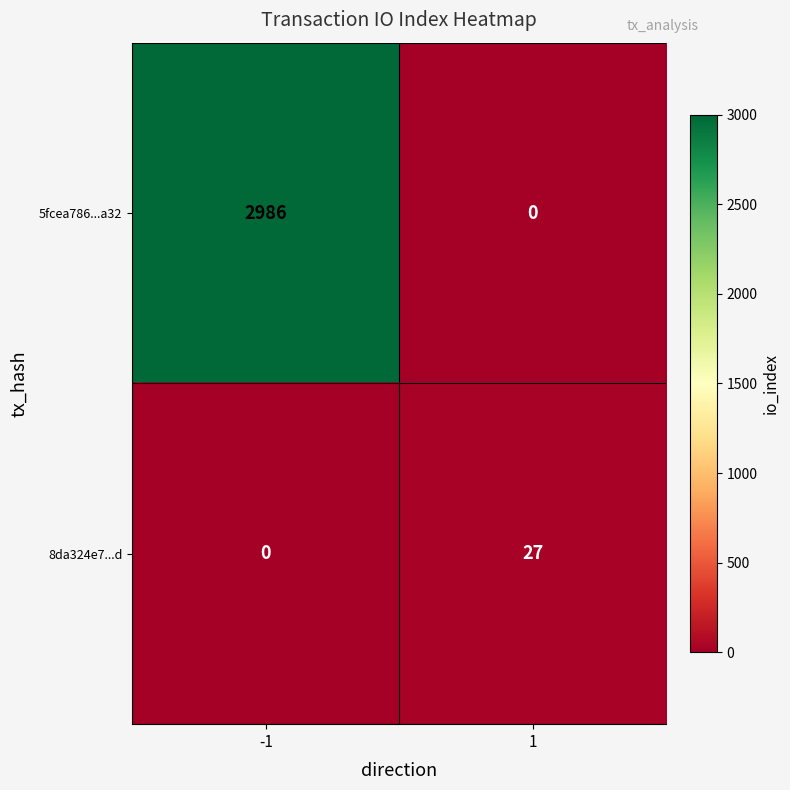

List the series in order of their peak value, highest first.

5fcea786...a32, 8da324e7...d